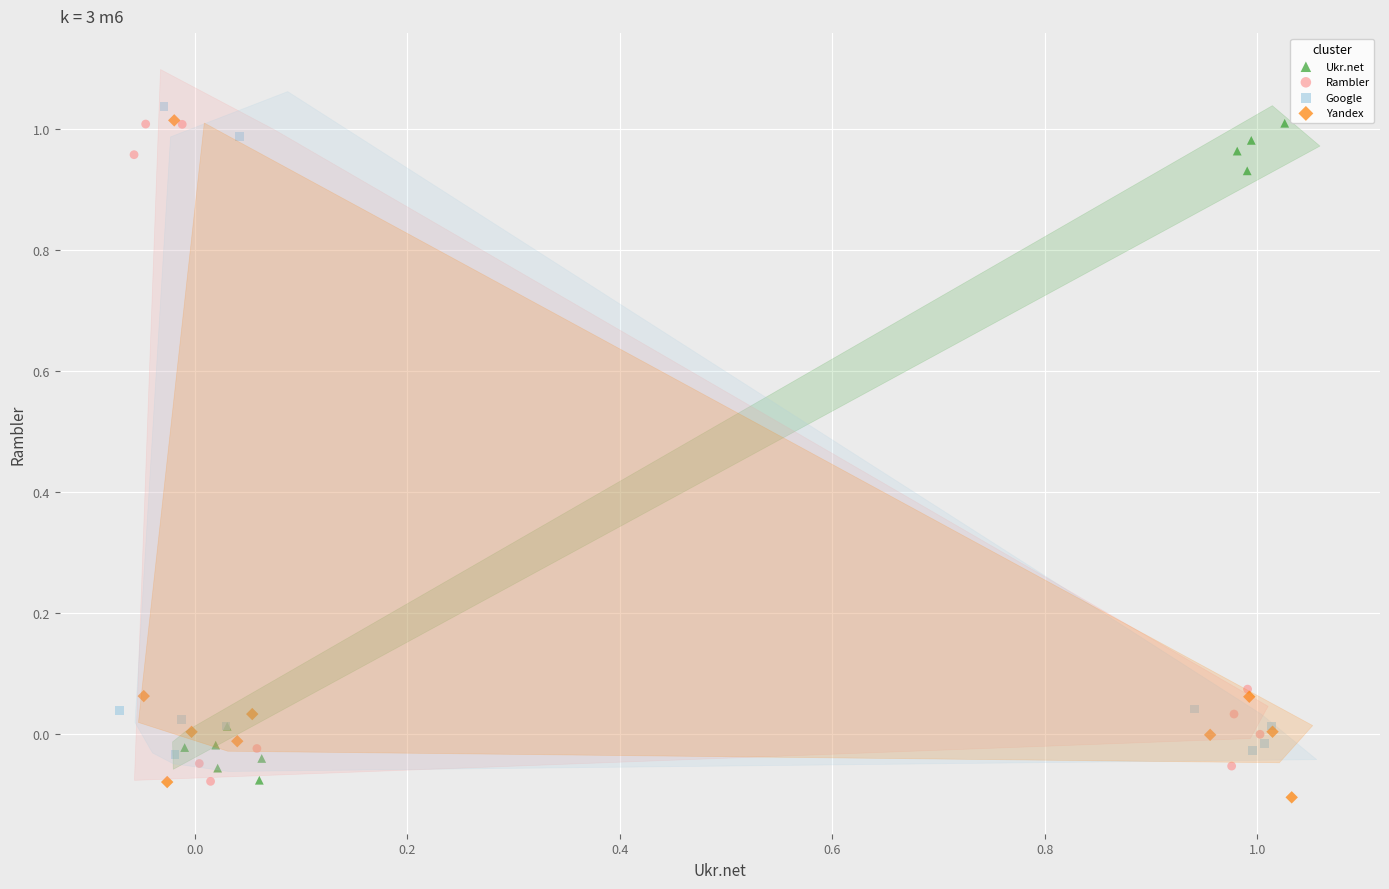

Which series contains the lowest Y value?

Yandex